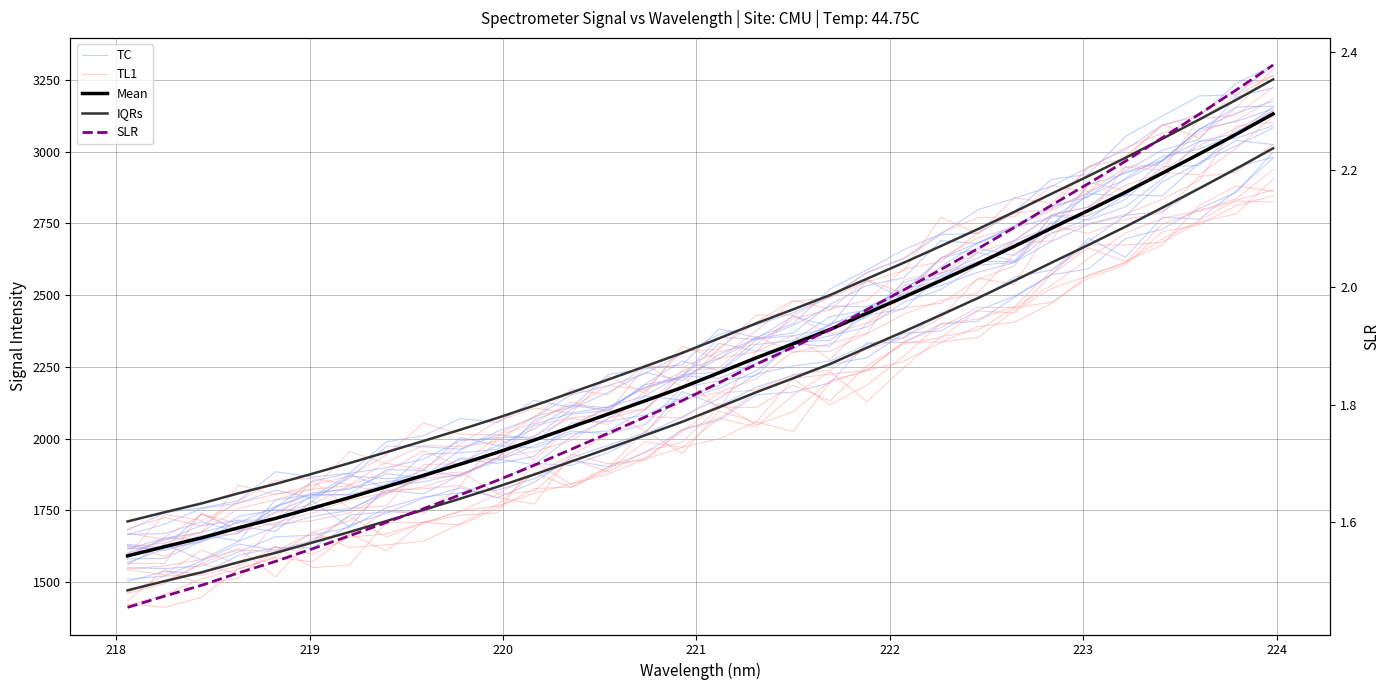

How many interior local valleys does the TC series have?

3